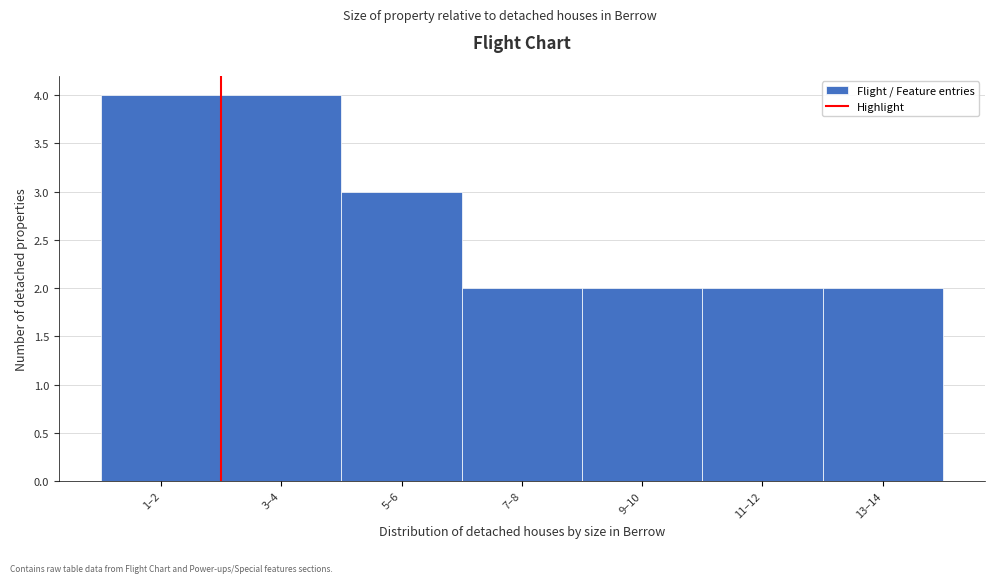

Reading right to left, what are all the values shown in this chart?

13–14=2	11–12=2	9–10=2	7–8=2	5–6=3	3–4=4	1–2=4